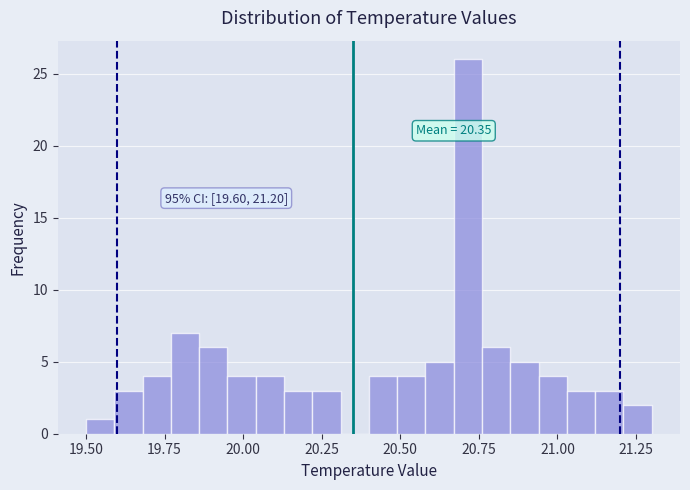

Read against the x-axis, roughly where is the centre of the tallest bar?

20.70